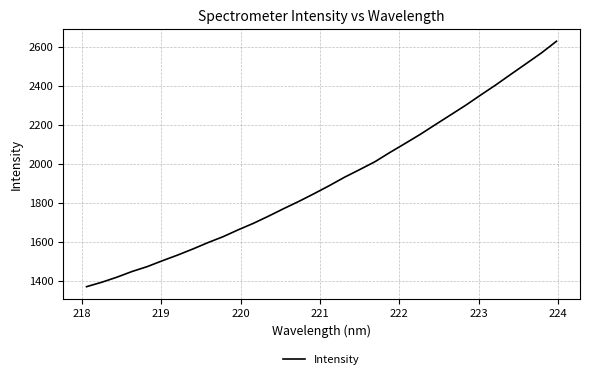

How many values exceed 1886?

16